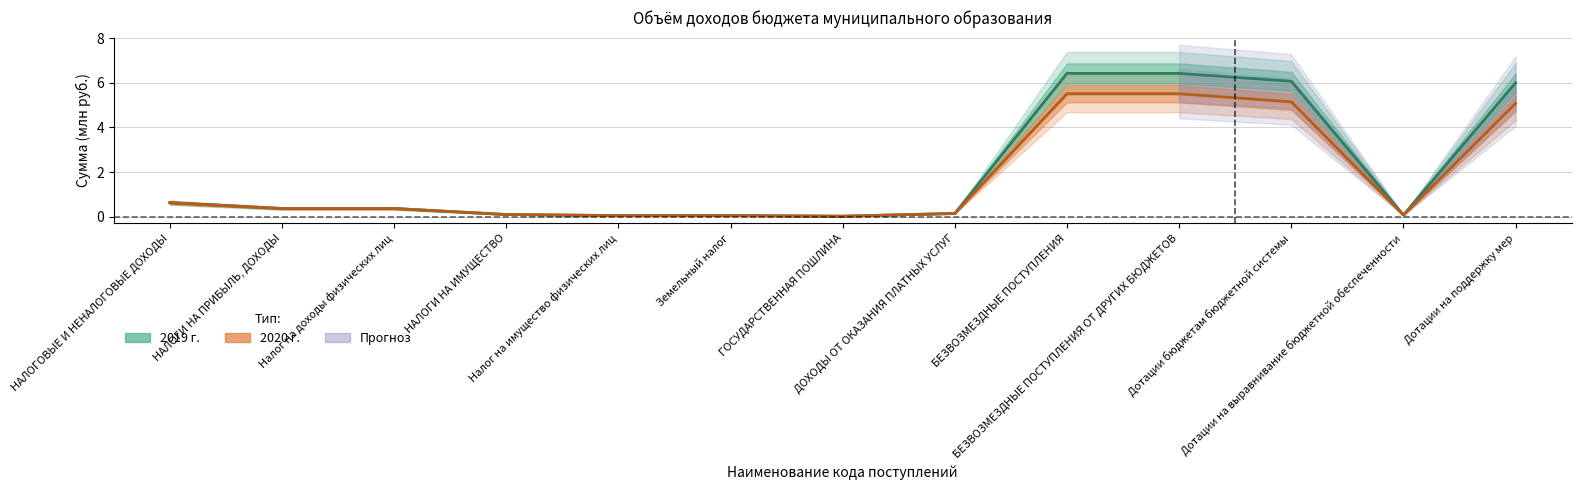

At which category does 2019 г. reach its first local peak?

Земельный налог